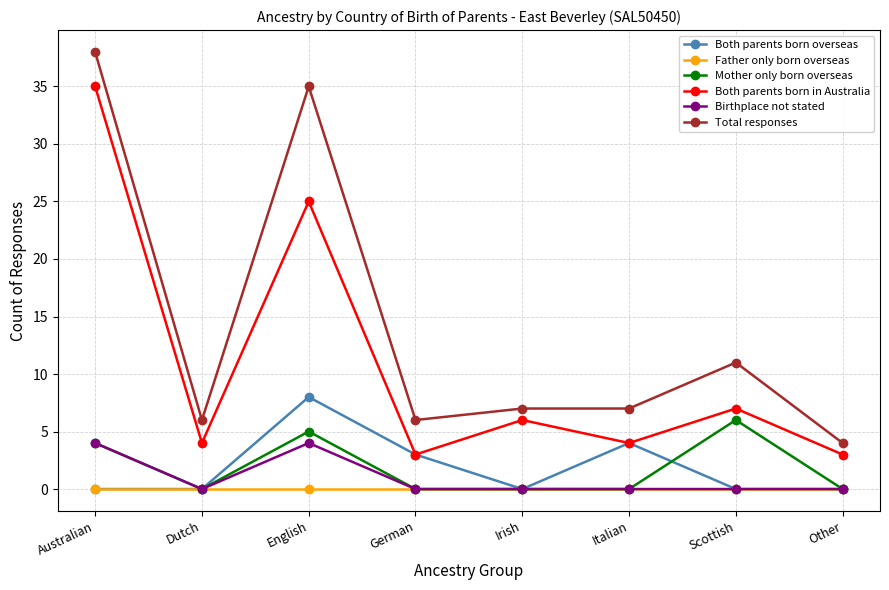

True or false: Total responses and Both parents born in Australia intersect in this chart.

False